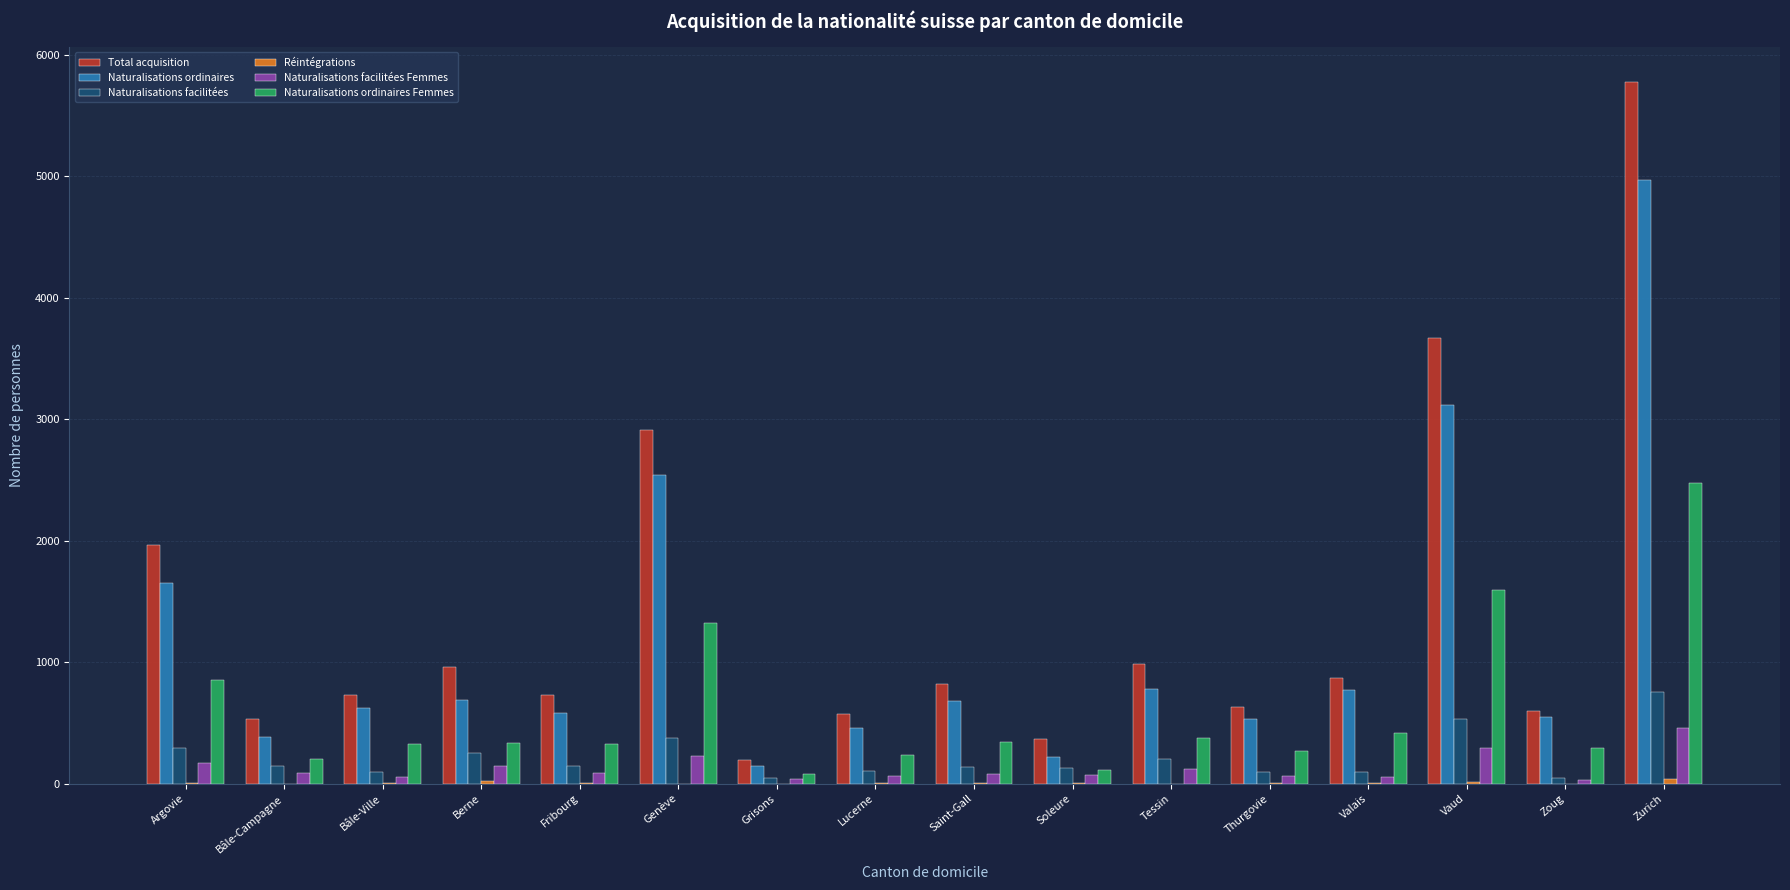

Which series changed the most between Soleure and Zoug?

Naturalisations ordinaires